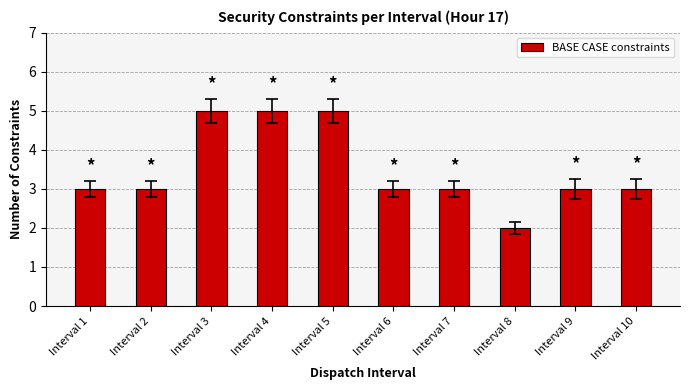

Reading left to right, list all the values displayed in this chart.

Interval 1=3	Interval 2=3	Interval 3=5	Interval 4=5	Interval 5=5	Interval 6=3	Interval 7=3	Interval 8=2	Interval 9=3	Interval 10=3